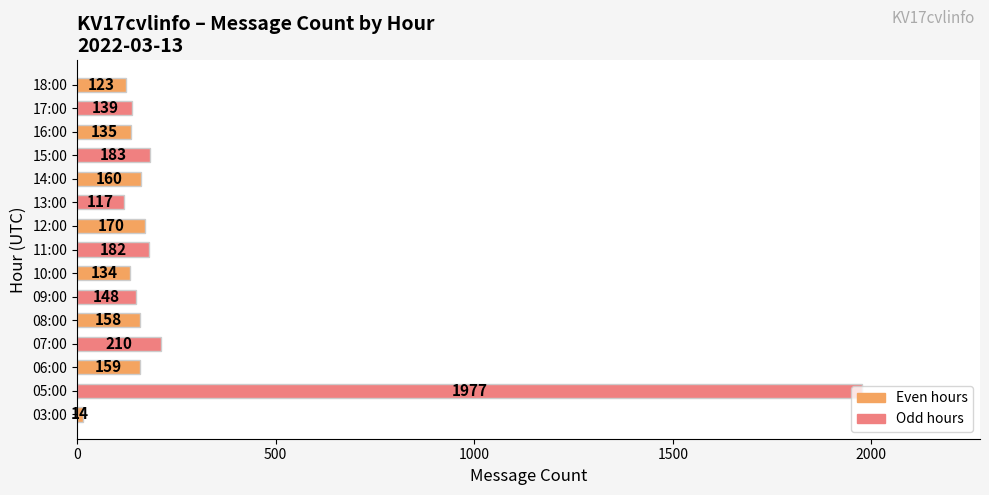

The chart shows a value of 46 at 14:00. True or false?

False